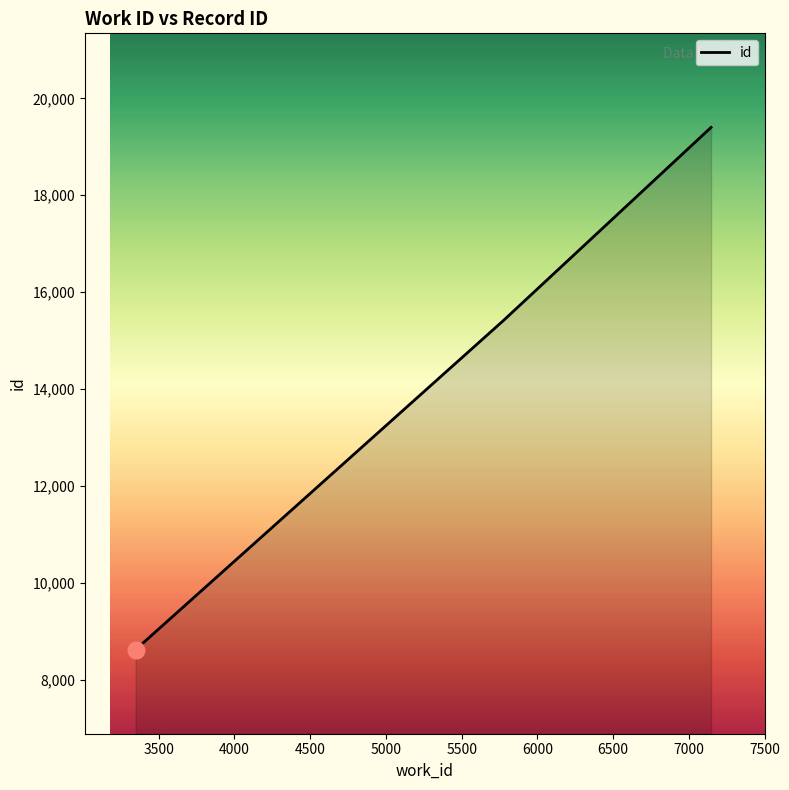

Does the chart have visible grid lines?

No